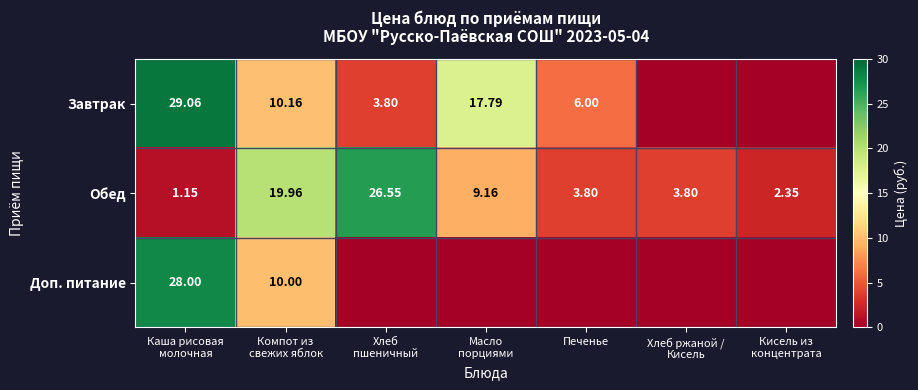

What is the sum of all Завтрак values?

66.8